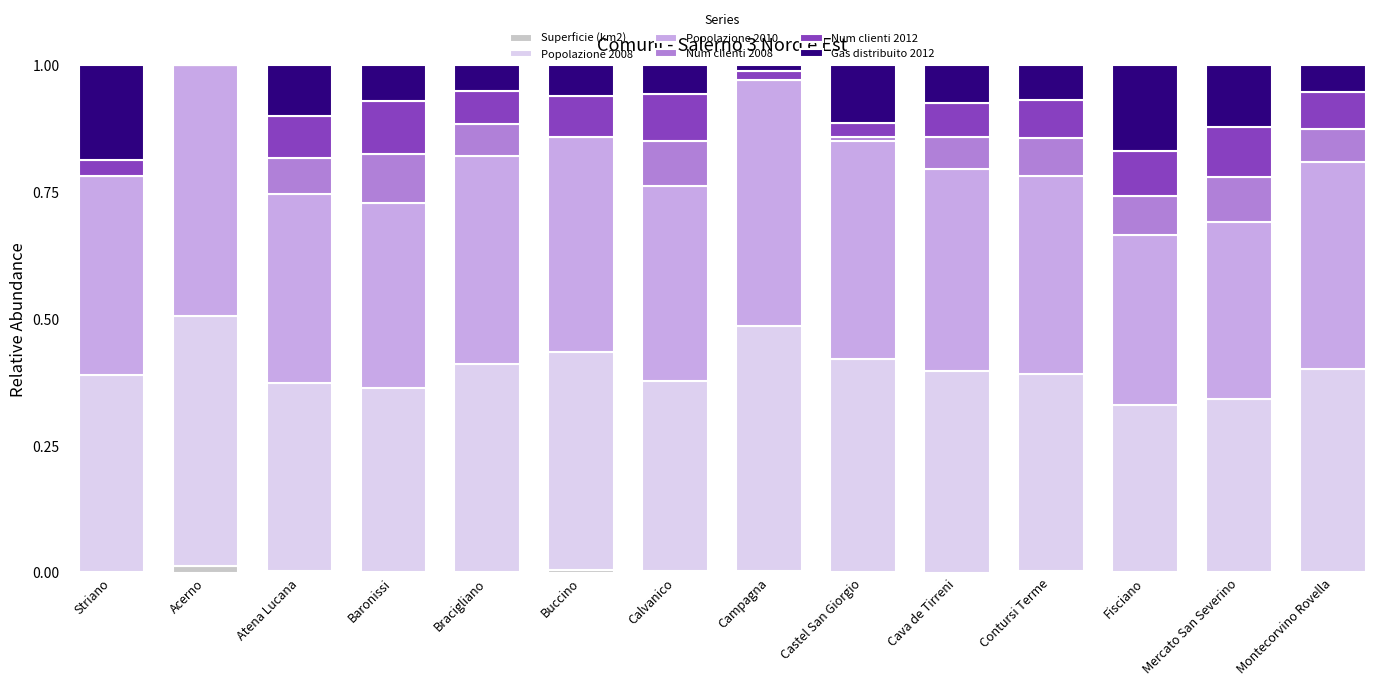

True or false: Superficie (km2) has a value of 0.0 at Calvanico.

True